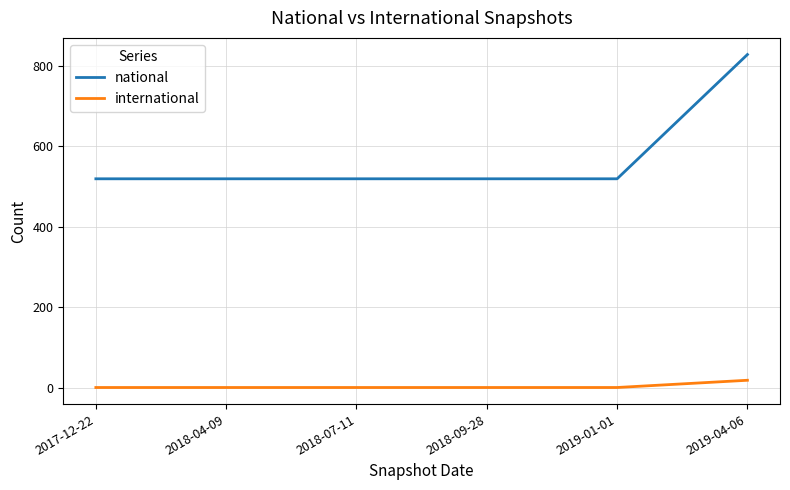

Rank the series at 2018-04-09 from highest to lowest value.

national, international